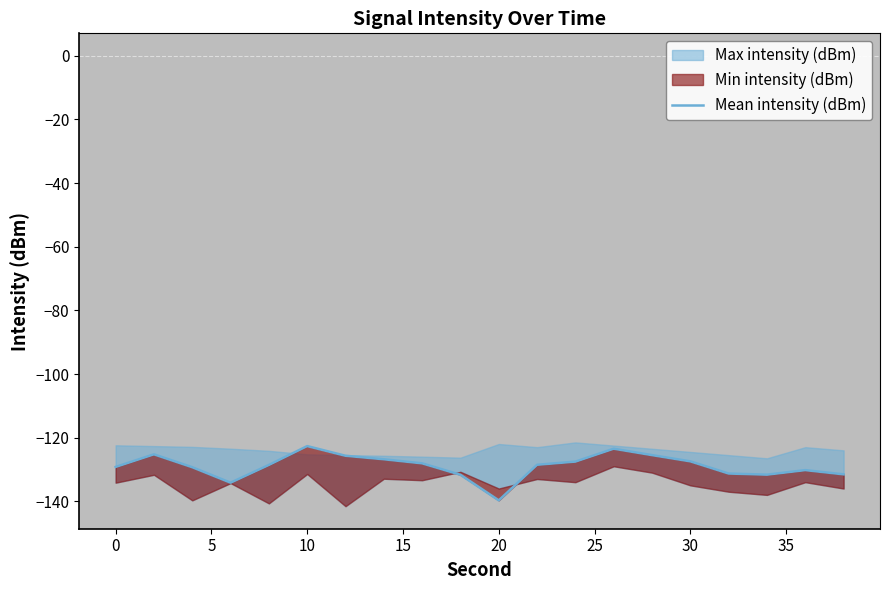

What is the difference between the second highest and minimum values?

16.2